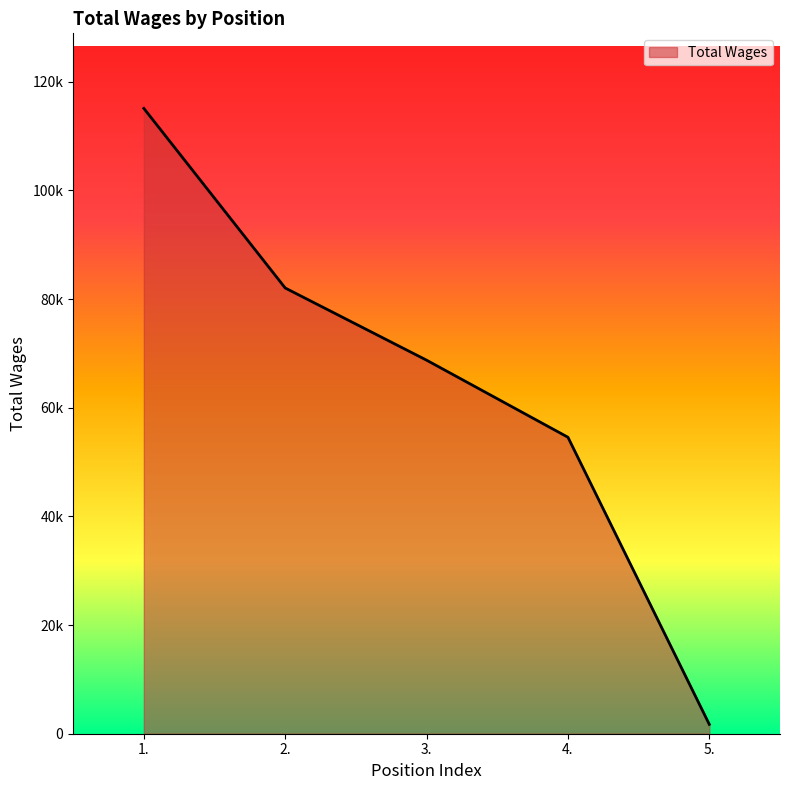

Reading left to right, extract all data points from this chart.

1.=115086	2.=82029	3.=68747	4.=54562	5.=1717